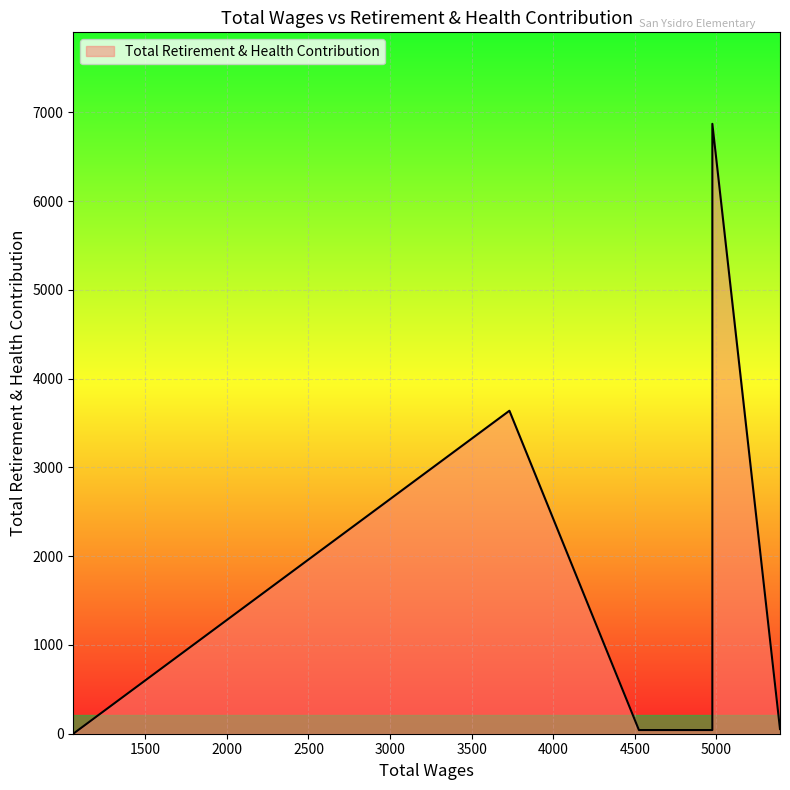

How many series are shown in this chart?

1